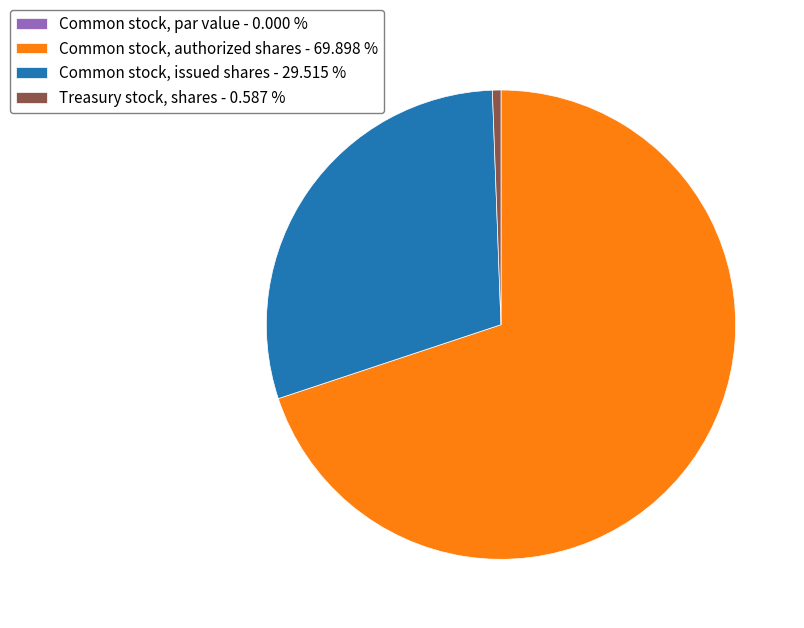

Does Common stock, issued shares - 29.515 % account for over 50% of the chart?

No